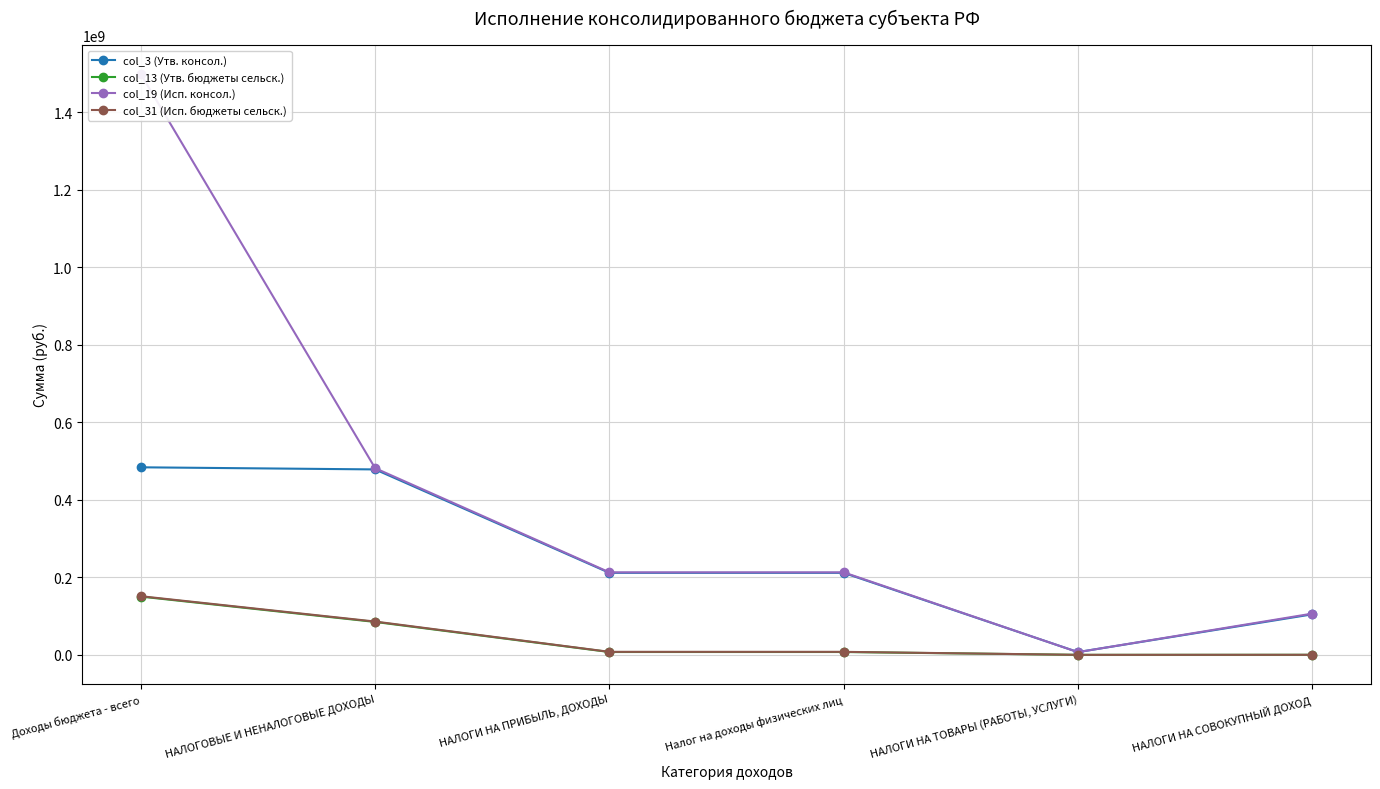

The col_3 (Утв. консол.) series shows 484047179.1 at Доходы бюджета - всего. True or false?

True